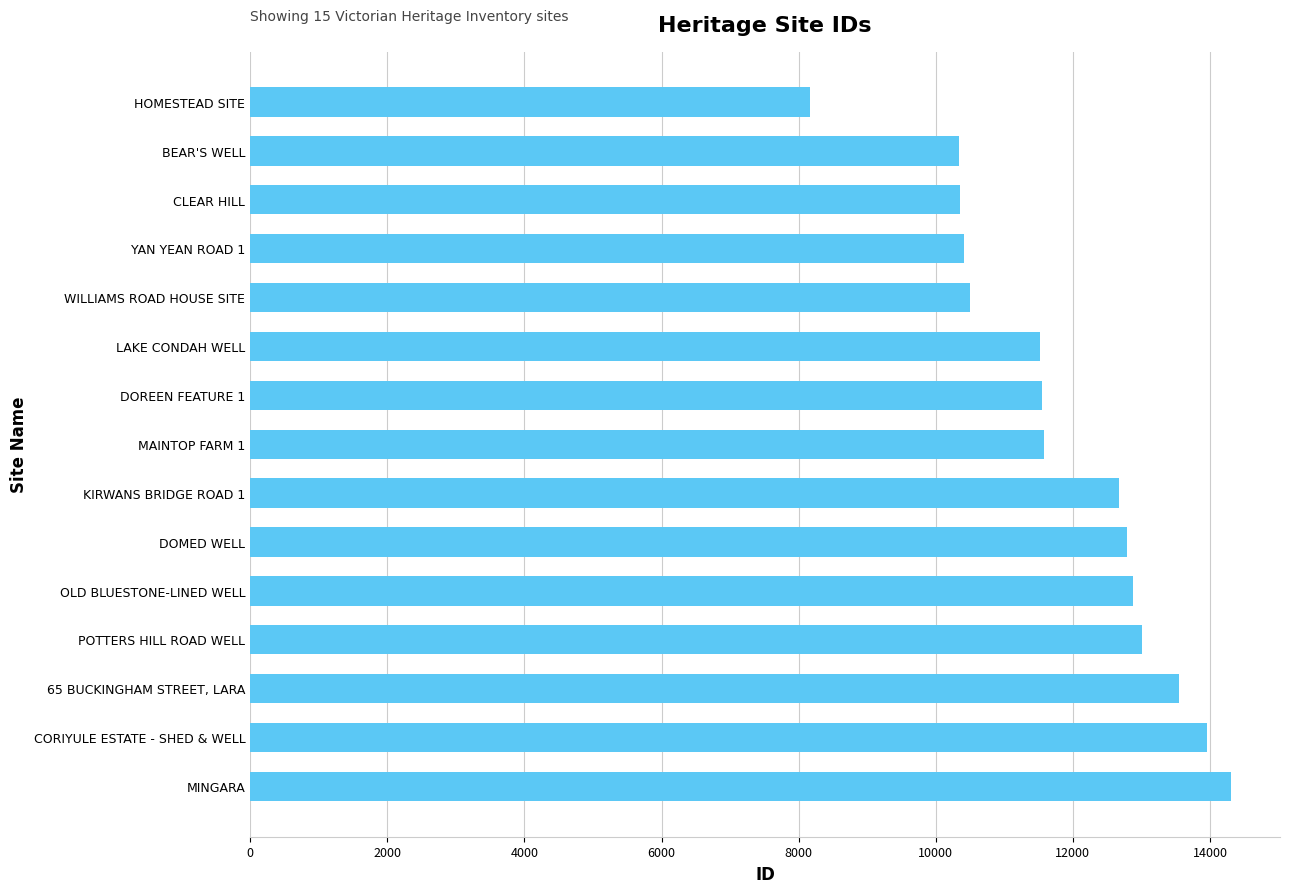

What is the label of the 3rd bar from the top?

CLEAR HILL